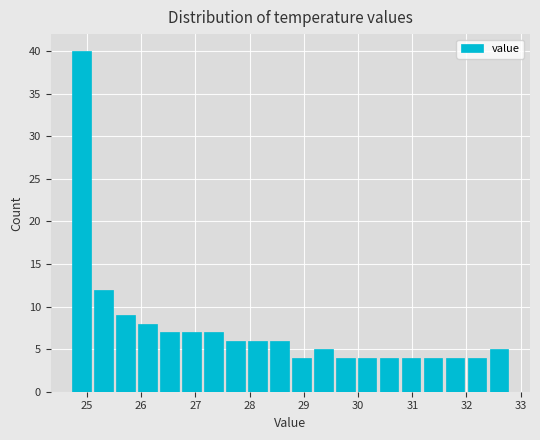

Reading left to right, list every bar in this chart as the range it spans on the x-axis followed by its height. Neither the bar edges nor the heights are printed on the chart, so give them approximately, as read against the axes.

24.7 to 25.1: 40
25.1 to 25.5: 12
25.5 to 25.9: 9
25.9 to 26.3: 8
26.3 to 26.7: 7
26.7 to 27.1: 7
27.1 to 27.5: 7
27.5 to 27.9: 6
27.9 to 28.3: 6
28.3 to 28.8: 6
28.8 to 29.2: 4
29.2 to 29.6: 5
29.6 to 30.0: 4
30.0 to 30.4: 4
30.4 to 30.8: 4
30.8 to 31.2: 4
31.2 to 31.6: 4
31.6 to 32.0: 4
32.0 to 32.4: 4
32.4 to 32.8: 5